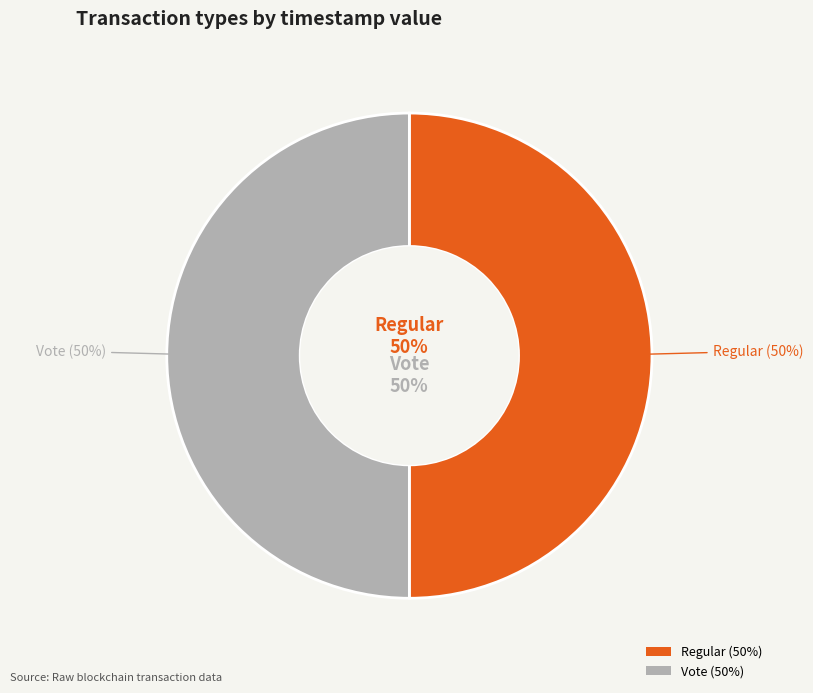

To the nearest percent, what is the combined percentage of Regular and Vote?

100%